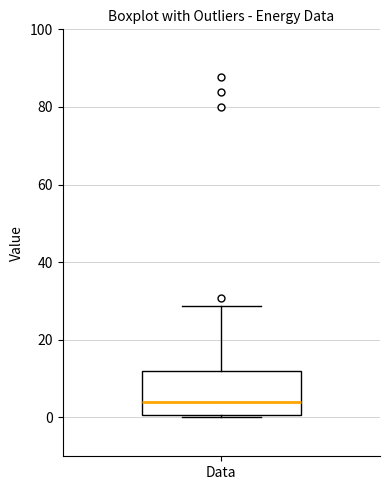

Transcribe this box plot: give where the median line is, the range the box spans, and where the two whiskers end, as read against the y-axis. The values are not printed on the chart, so give them approximately, as read against the axis.

median 4, box 0 to 12, whiskers 0 (just below the box's lower edge) to 28